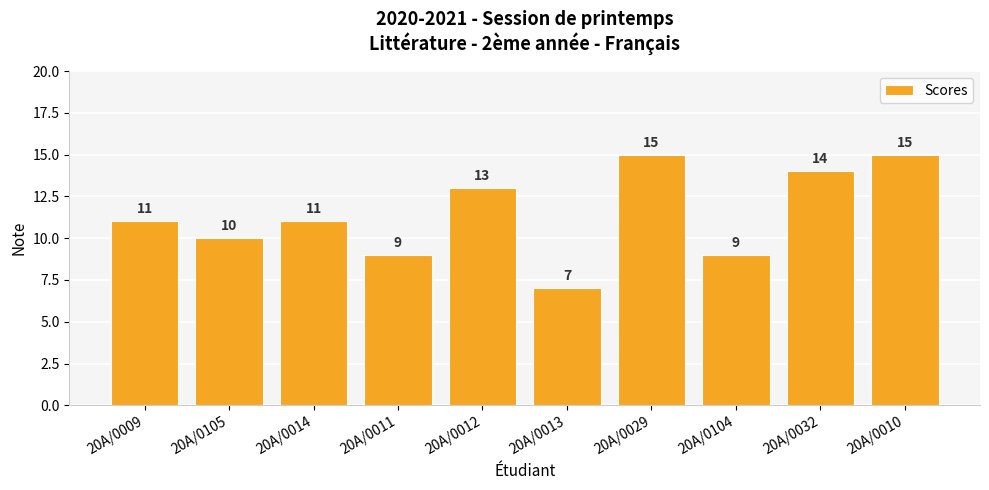

Reading right to left, extract all data points from this chart.

15	14	9	15	7	13	9	11	10	11